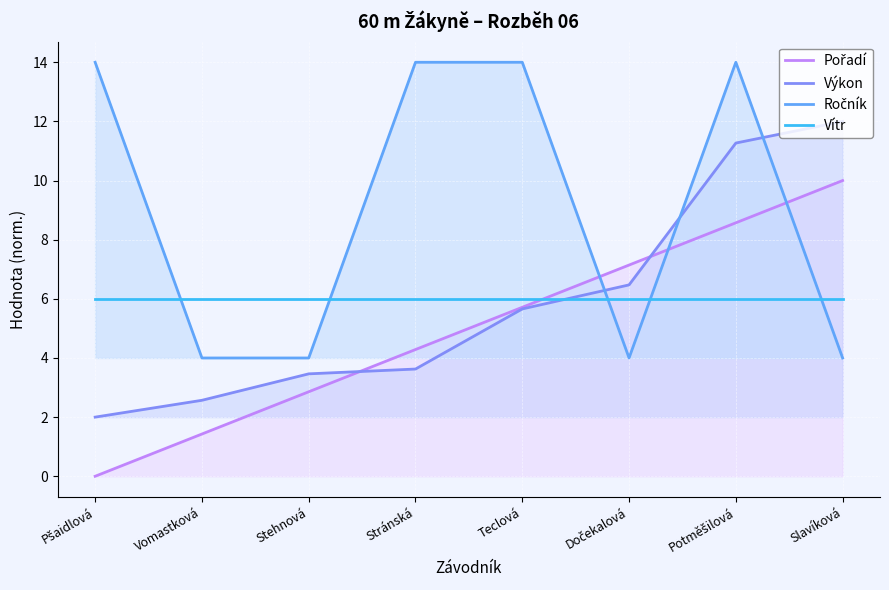

At which category does the chart reach its minimum across all series?

Pšaidlová